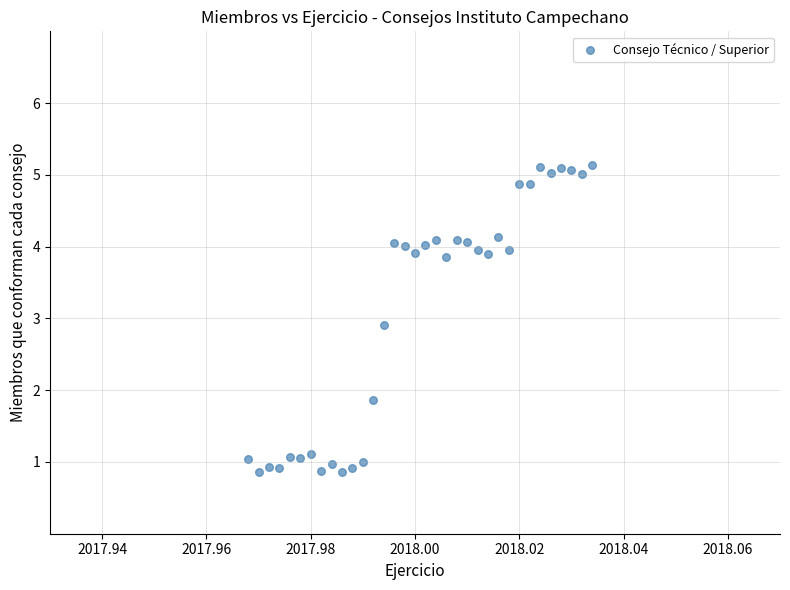

What Y value in the scatter plot is closest to 2?

1.9